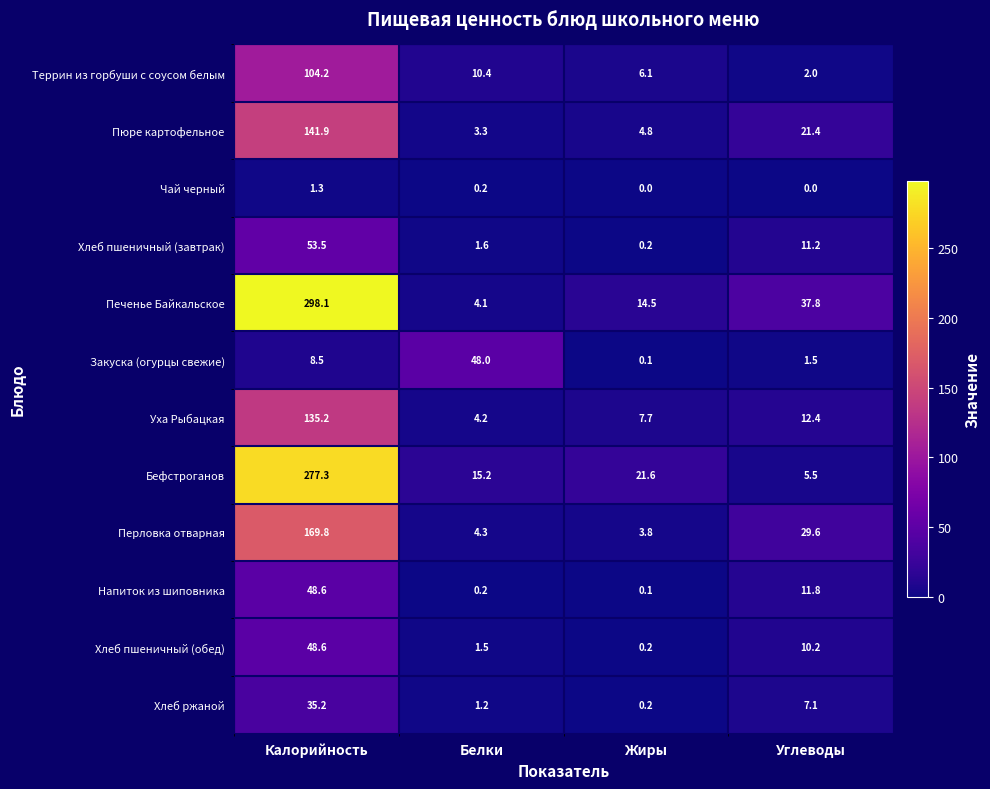

At Углеводы, list the series in order from largest to smallest.

Печенье Байкальское, Перловка отварная, Пюре картофельное, Уха Рыбацкая, Напиток из шиповника, Хлеб пшеничный (завтрак), Хлеб пшеничный (обед), Хлеб ржаной, Бефстроганов, Террин из горбуши с соусом белым, Закуска (огурцы свежие), Чай черный